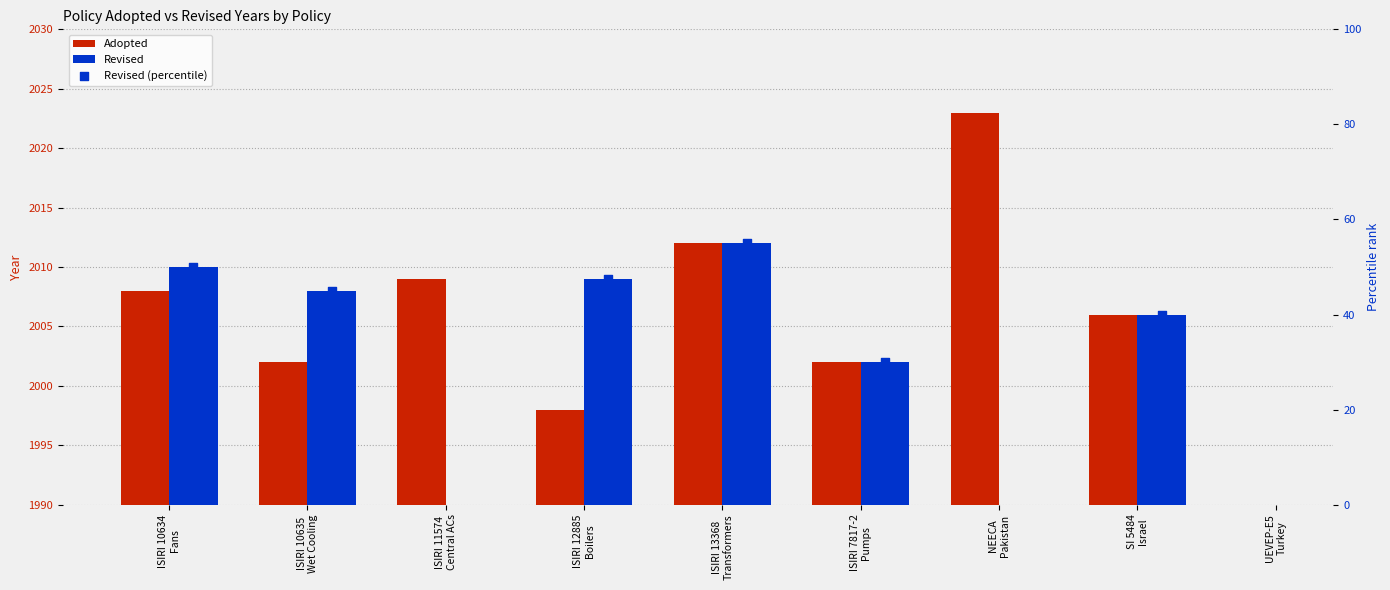

What are all the series names shown in the legend?

Adopted, Revised, Revised (percentile)